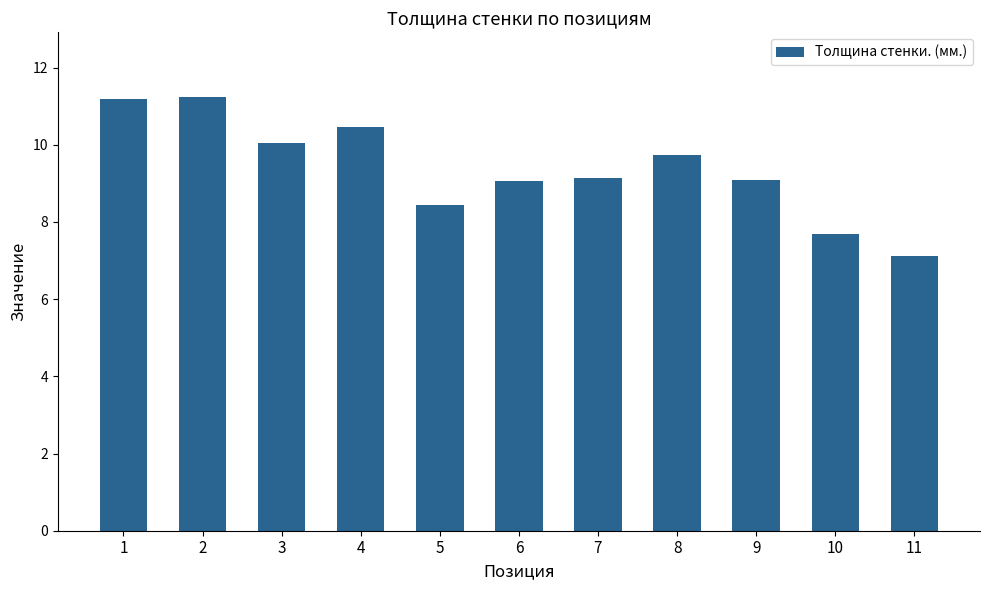

Which label corresponds to the smallest value in the chart?

11